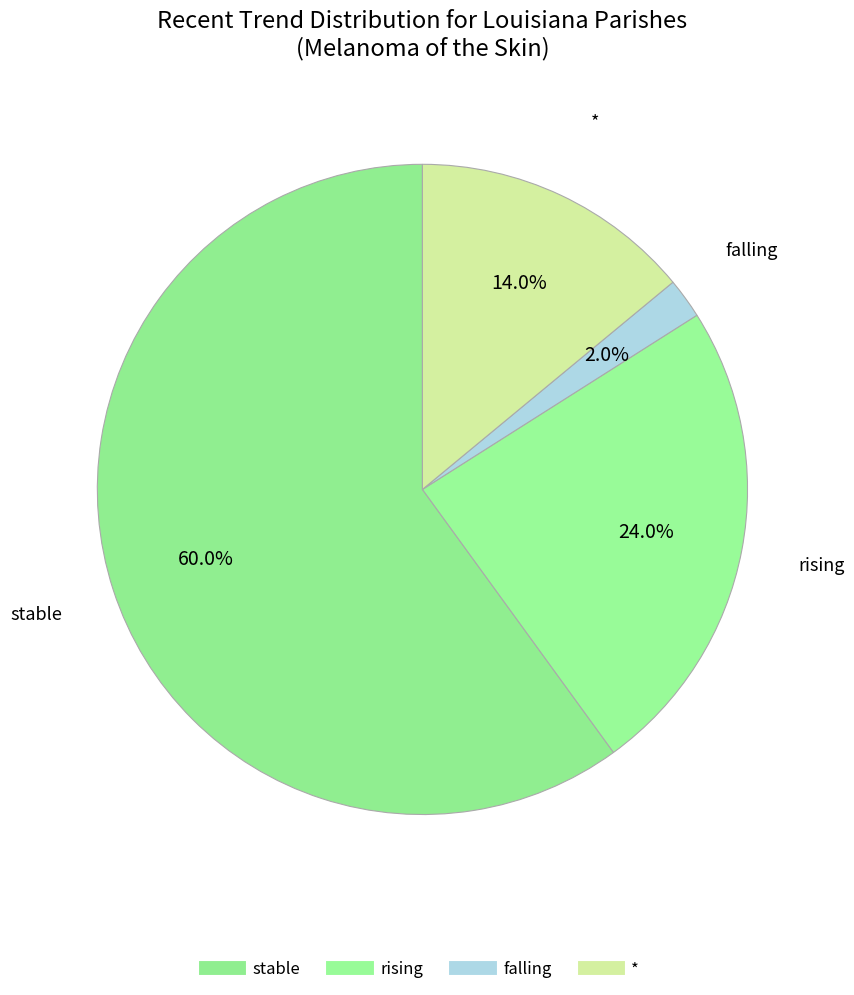

How many segments does this pie chart have?

4